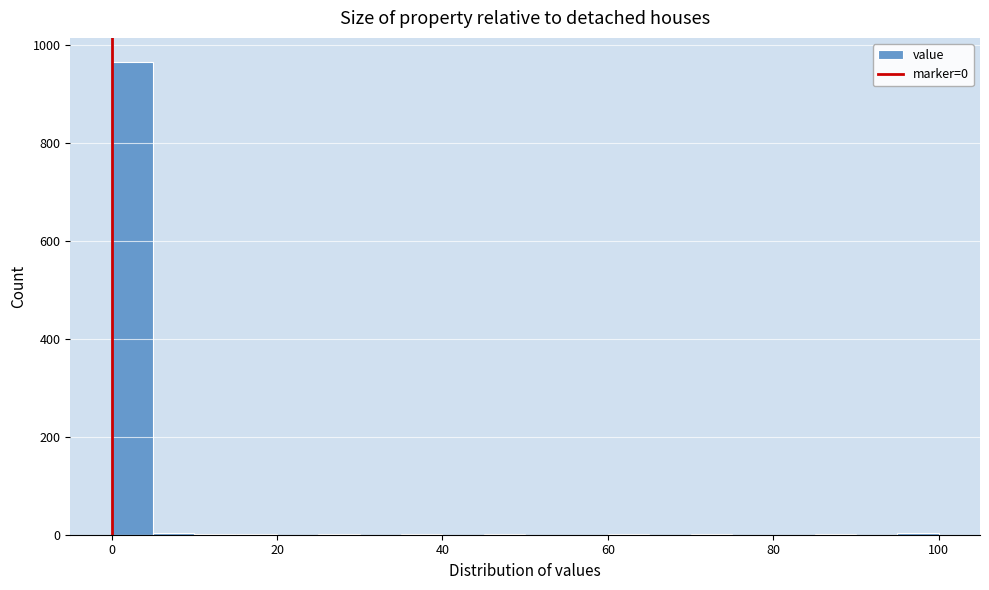

Around what value on the x-axis is the tallest bar? Give the approximate position of its centre, as read against the axis.

2